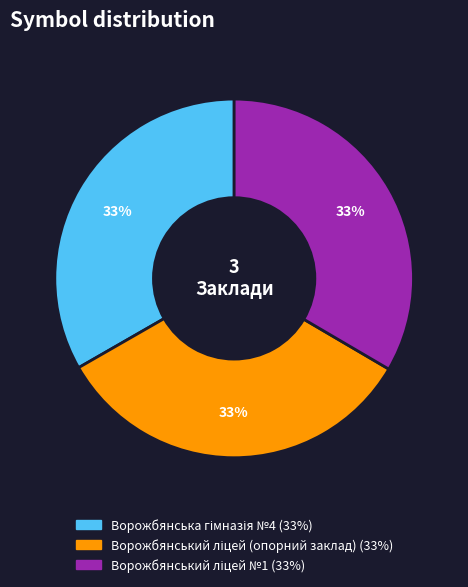

Is there a majority slice in this chart?

No